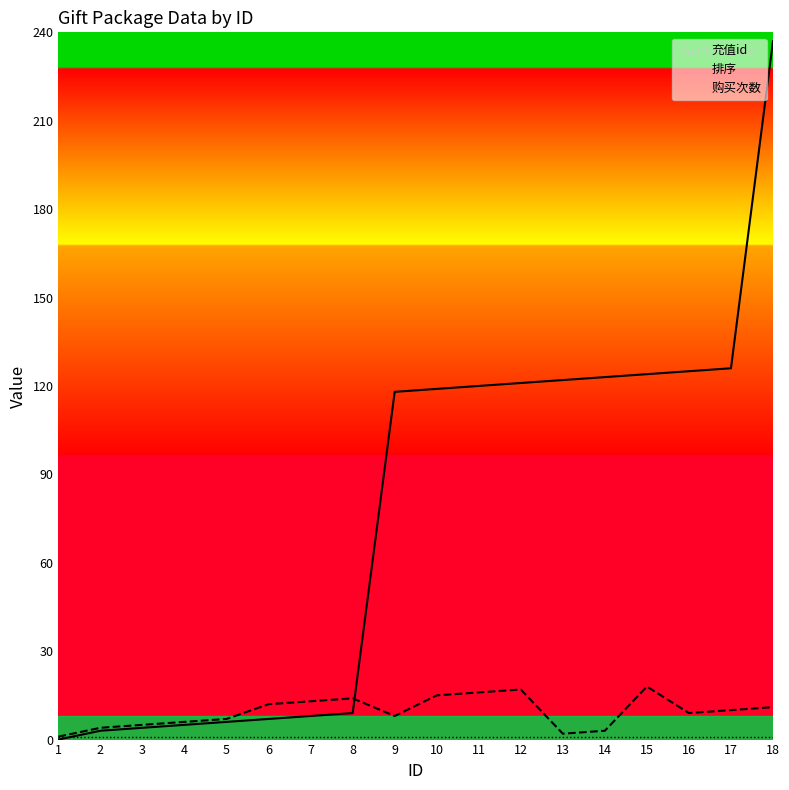

Where is 排序 nearest to the value 9?

16